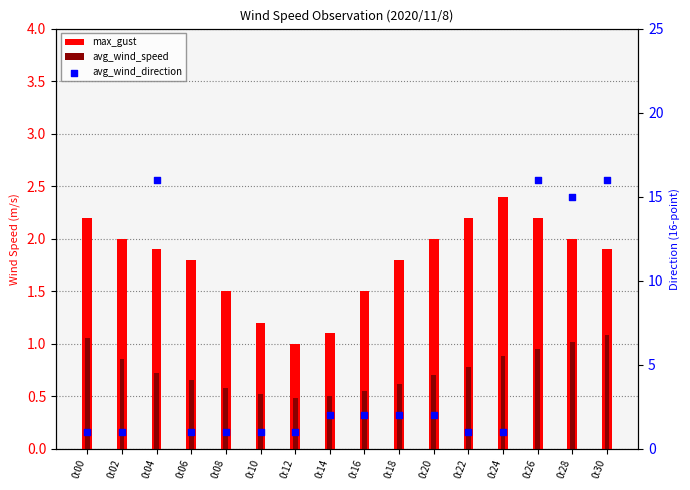

Which series has the largest total across all categories?

avg_wind_direction